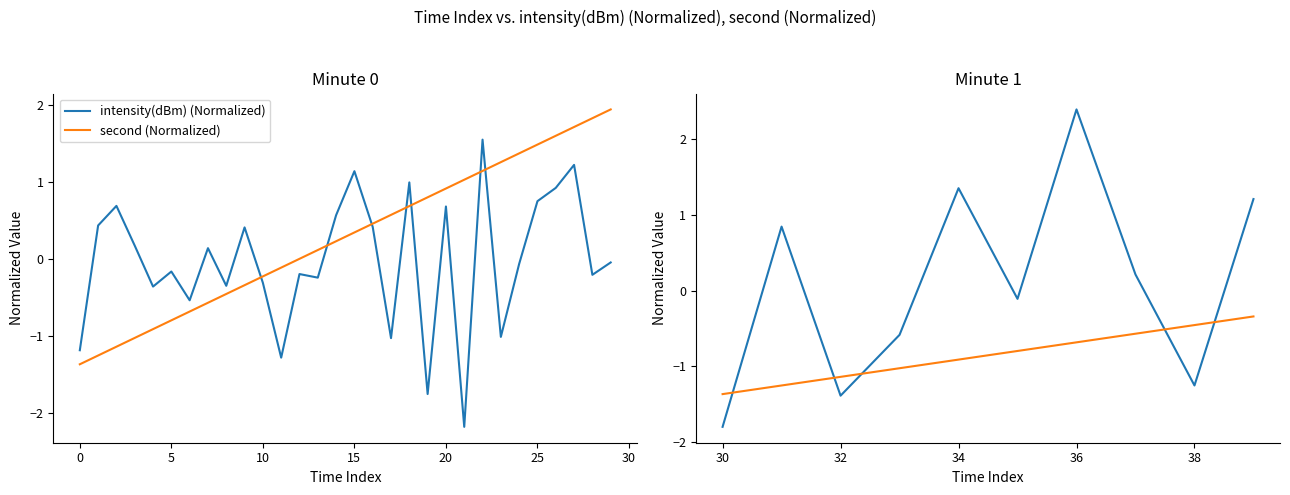

List the series in order of their peak value, lowest first.

second (Normalized), intensity(dBm) (Normalized)